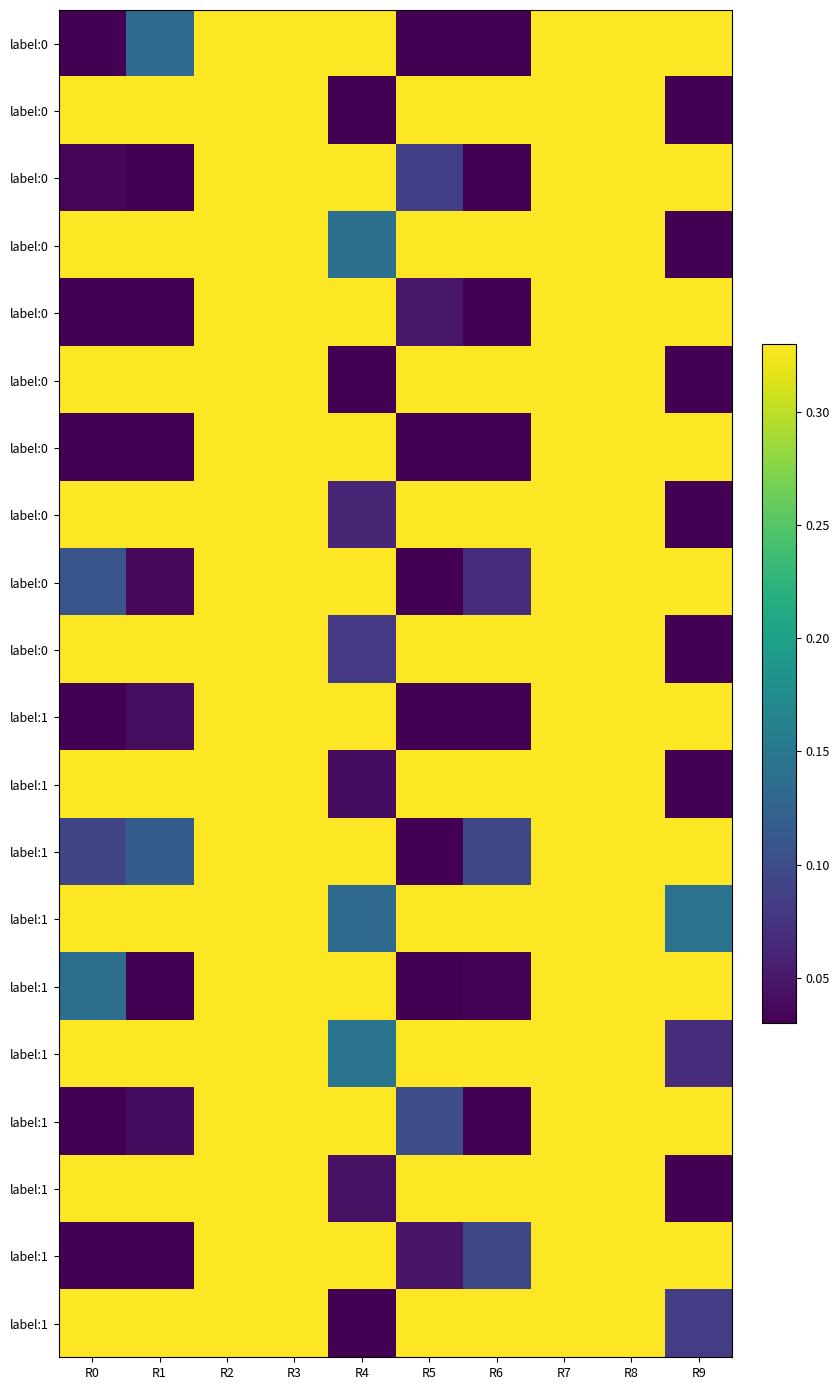

What is the total value across all series at R3?

6.6